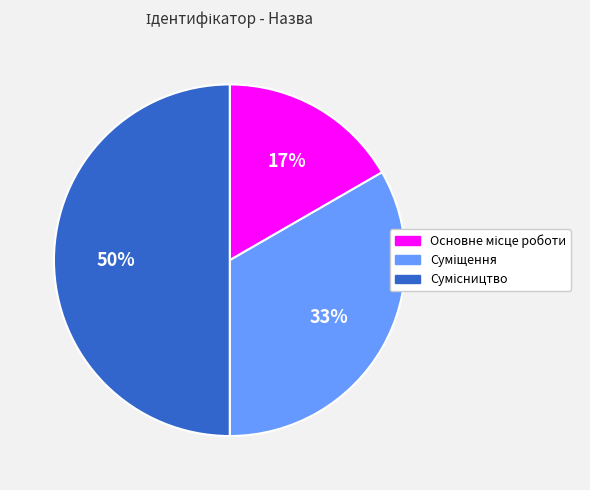

To the nearest percent, what is the difference between the largest and smallest slice percentages?

33%